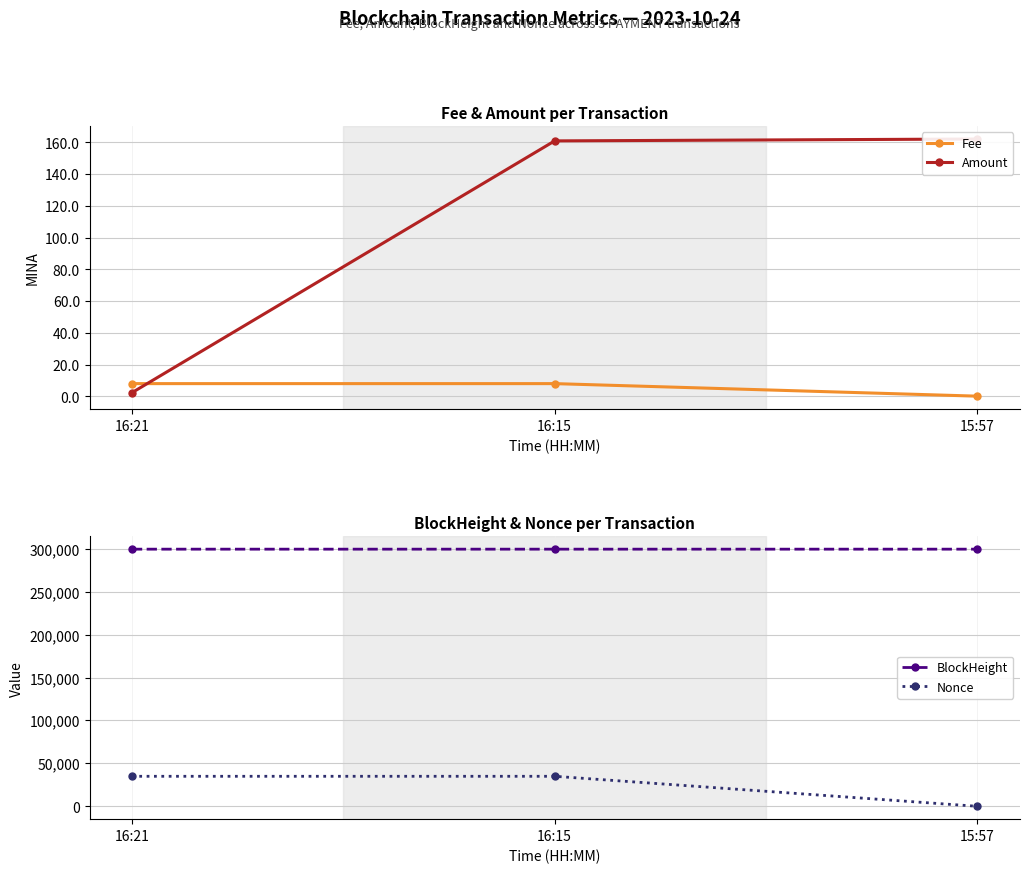

What is the value of the Amount point at the 2nd from the left?

160.9